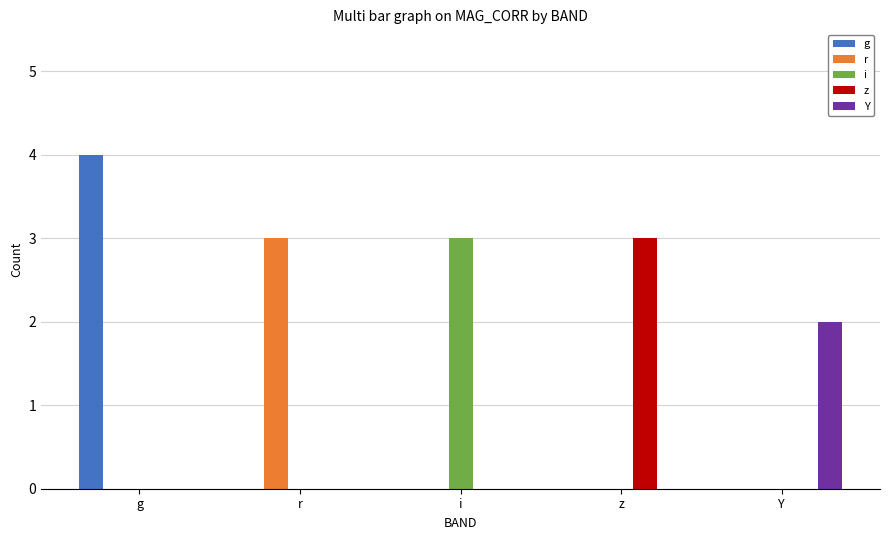

Reading left to right, what are all the values shown in this chart?

g: g=4	r=0	i=0	z=0	Y=0
r: g=0	r=3	i=0	z=0	Y=0
i: g=0	r=0	i=3	z=0	Y=0
z: g=0	r=0	i=0	z=3	Y=0
Y: g=0	r=0	i=0	z=0	Y=2